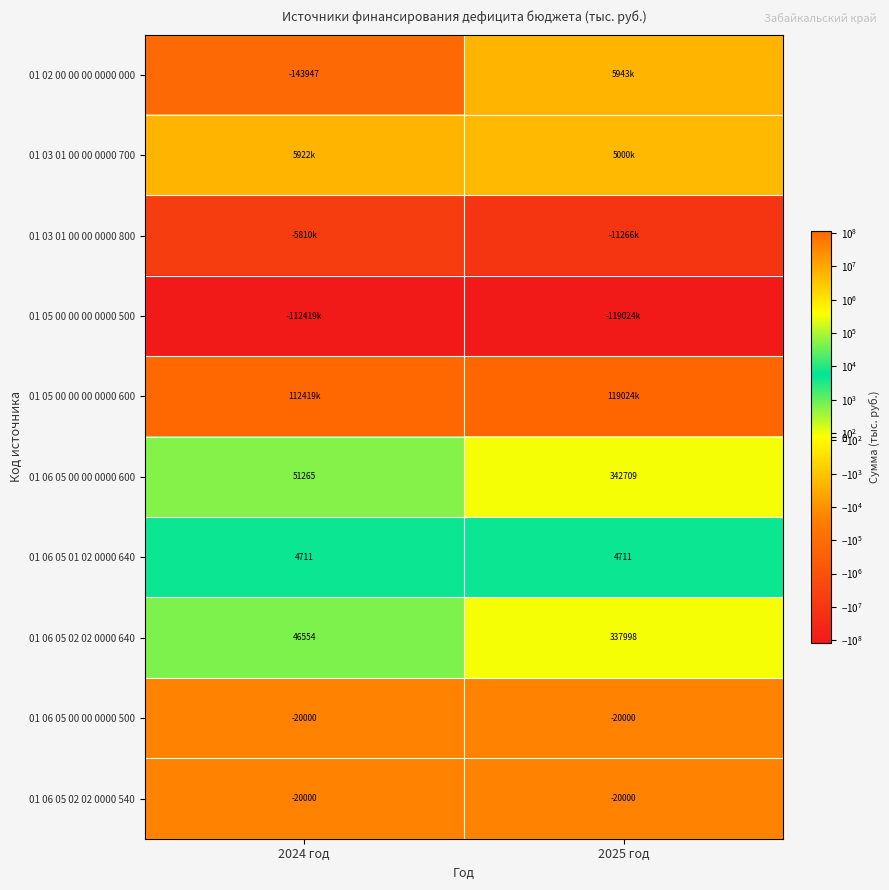

What is the maximum value shown in the chart?

119024450.0